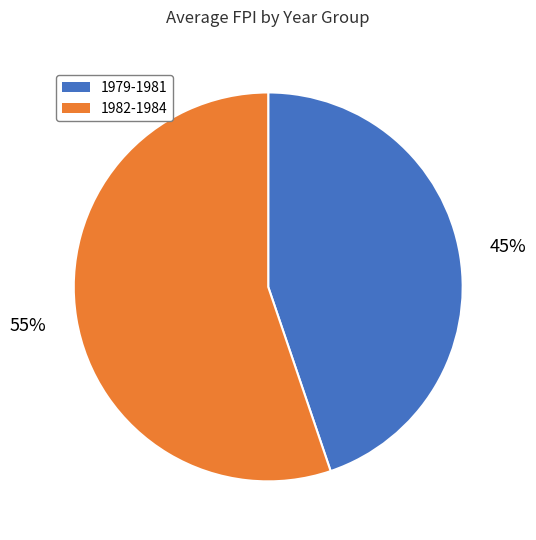

Is there any slice that represents more than half of the pie?

Yes